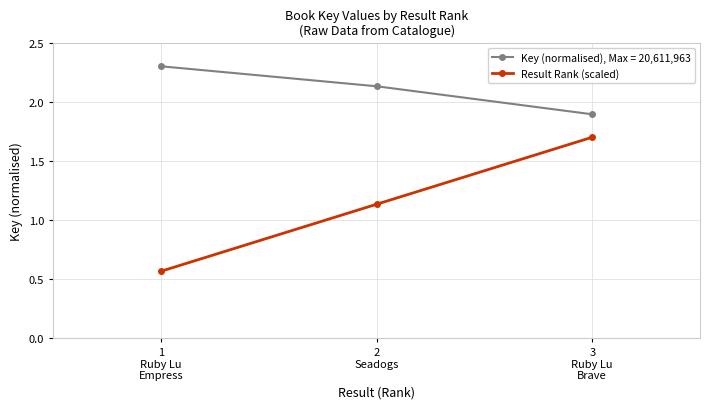

Which series has the largest range (max minus min)?

Result Rank (scaled)